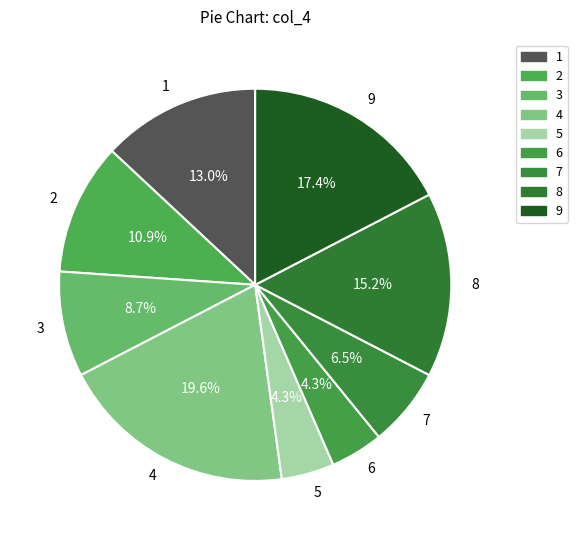

Is 8 the majority of the pie?

No